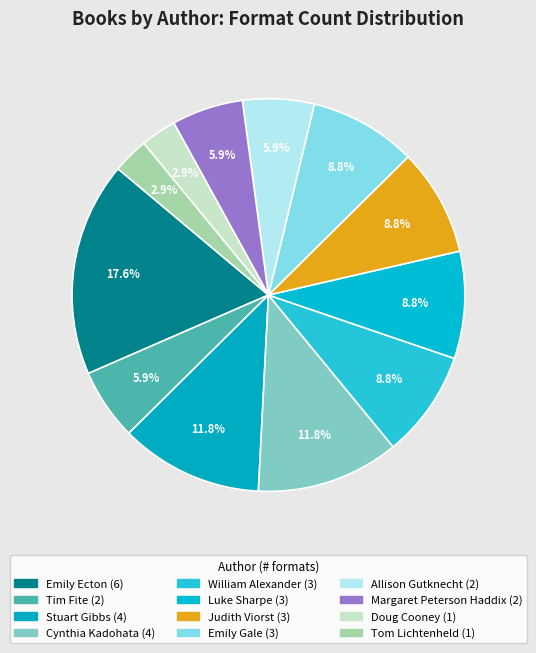

Does any single category account for the majority?

No